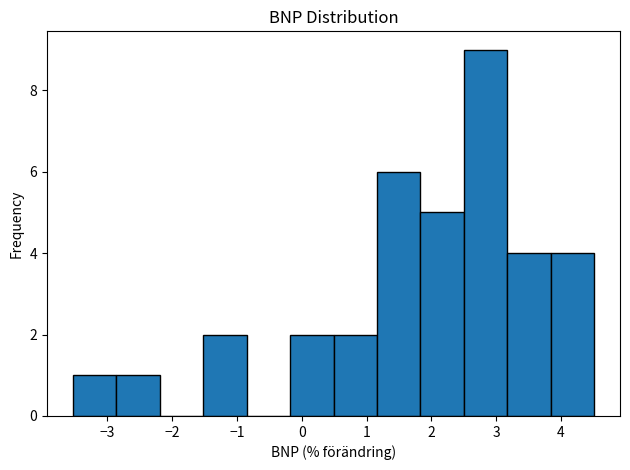

Reading left to right, transcribe this chart: for each bar, give the range it covers on the x-axis and its height. Neither the bar edges nor the heights are printed on the chart, so give them approximately, as read against the axes.

-3.5 to -2.9: 1
-2.9 to -2.2: 1
-2.2 to -1.5: 0
-1.5 to -0.8: 2
-0.8 to -0.2: 0
-0.2 to 0.5: 2
0.5 to 1.2: 2
1.2 to 1.8: 6
1.8 to 2.5: 5
2.5 to 3.2: 9
3.2 to 3.8: 4
3.8 to 4.5: 4